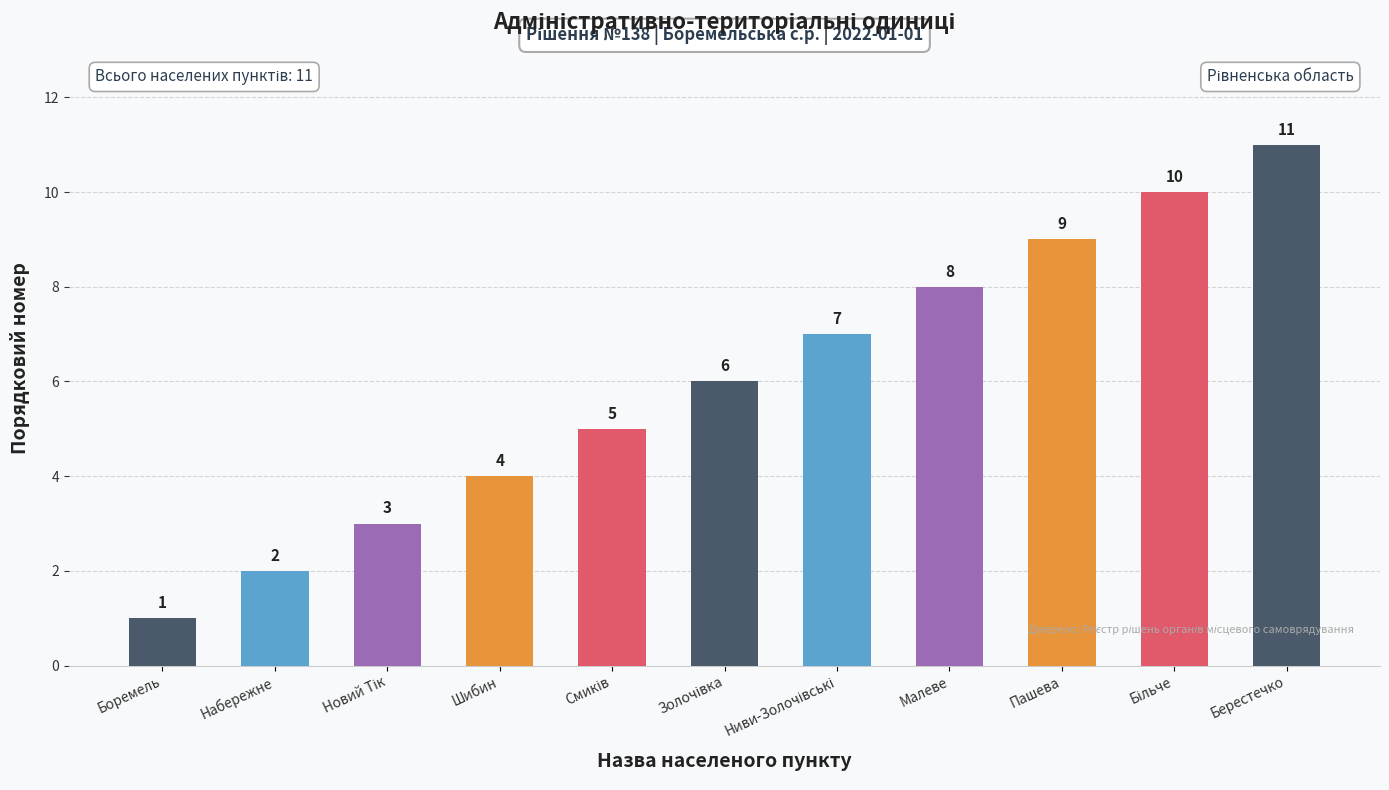

What is the average value?

6